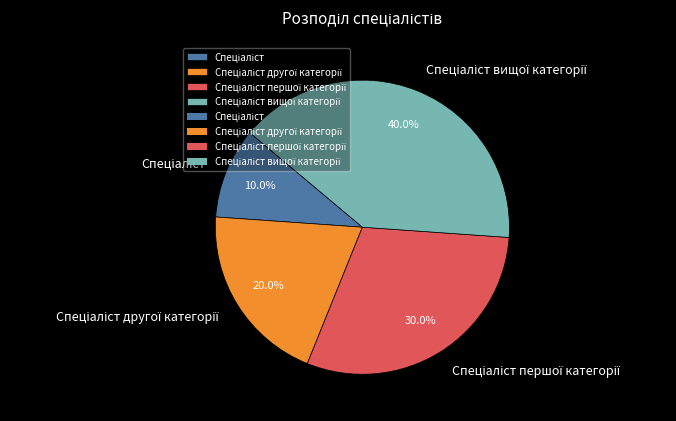

Is there any slice that represents more than half of the pie?

No